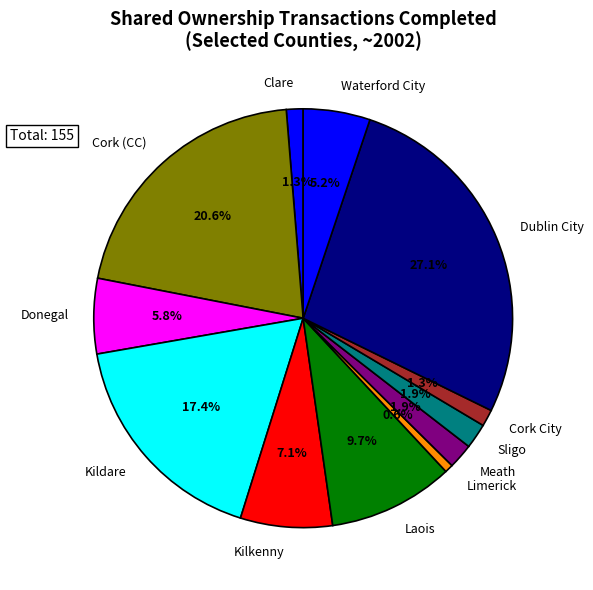

How many slices are in this pie chart?

12